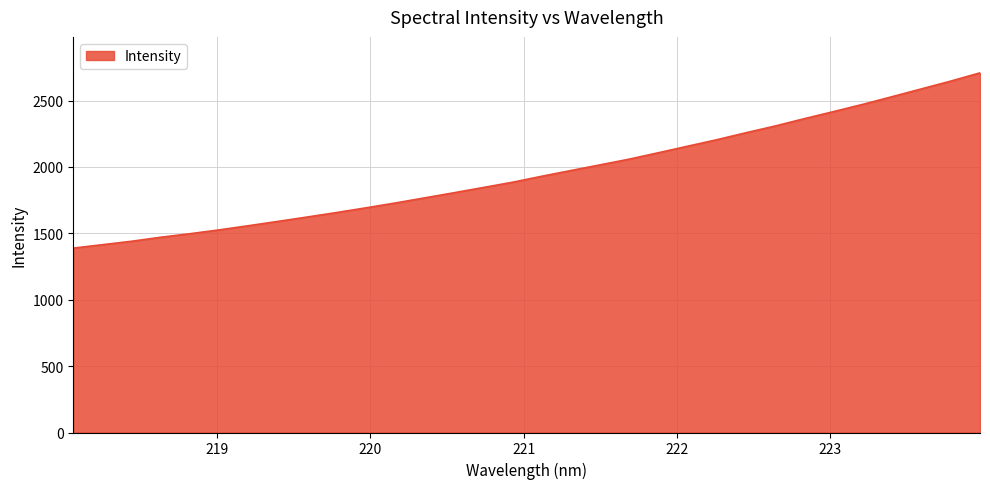

What is the smallest value displayed?

1388.6